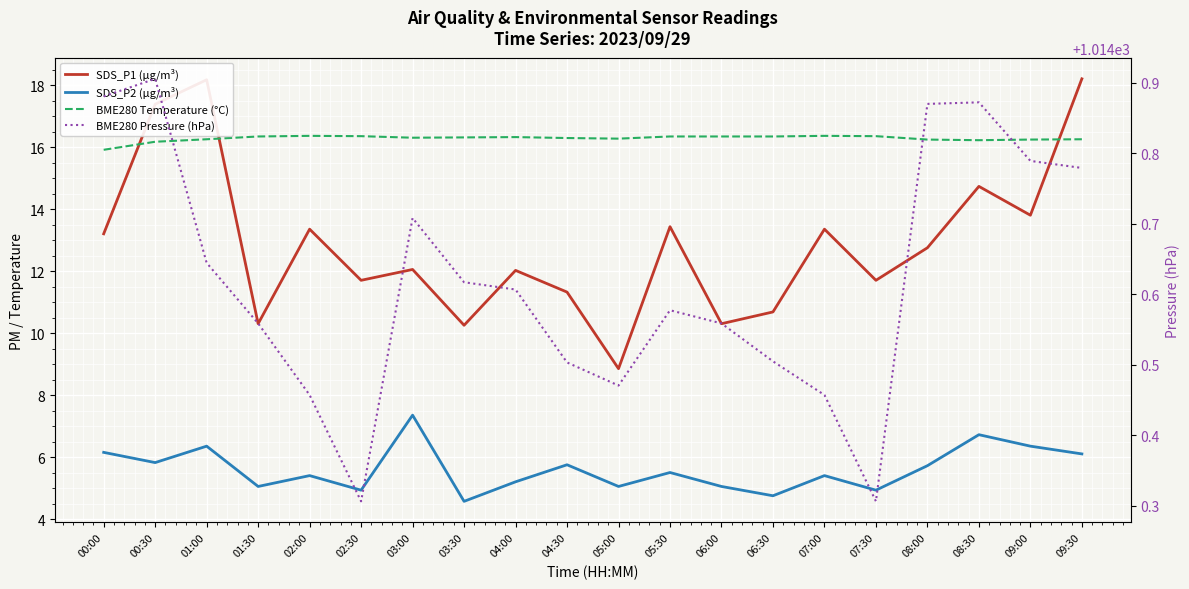

True or false: BME280 Temperature (°C) and BME280 Pressure (hPa) intersect in this chart.

False